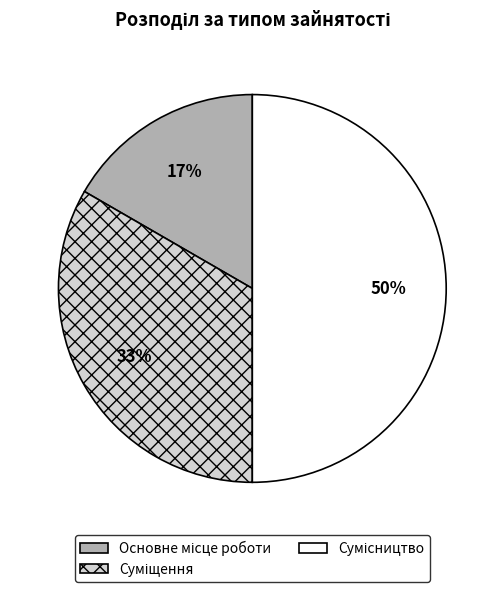

To the nearest percent, what is the average slice percentage?

33%